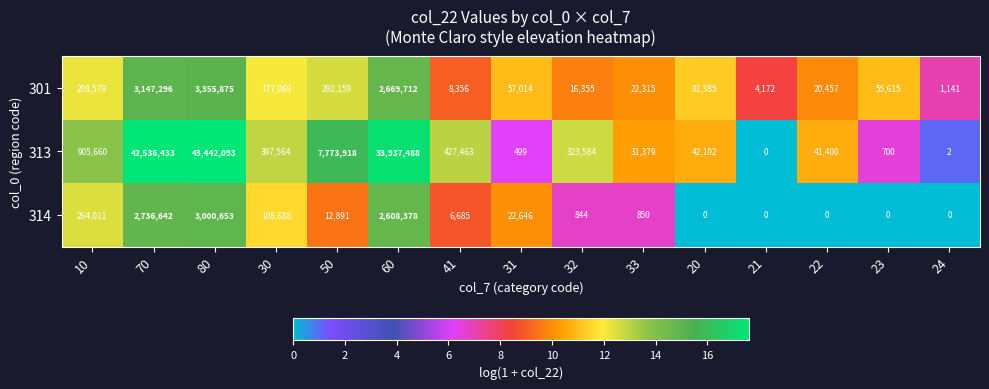

What is the difference between the second highest and second lowest values in the 314 series?

2736642